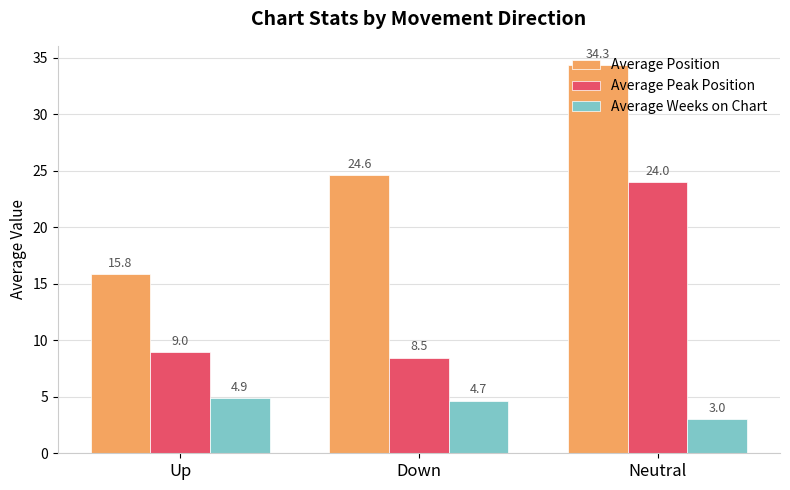

Reading left to right, extract all data points from this chart.

Average Position: Up=15.8	Down=24.6	Neutral=34.3
Average Peak Position: Up=9.0	Down=8.5	Neutral=24.0
Average Weeks on Chart: Up=4.9	Down=4.7	Neutral=3.0